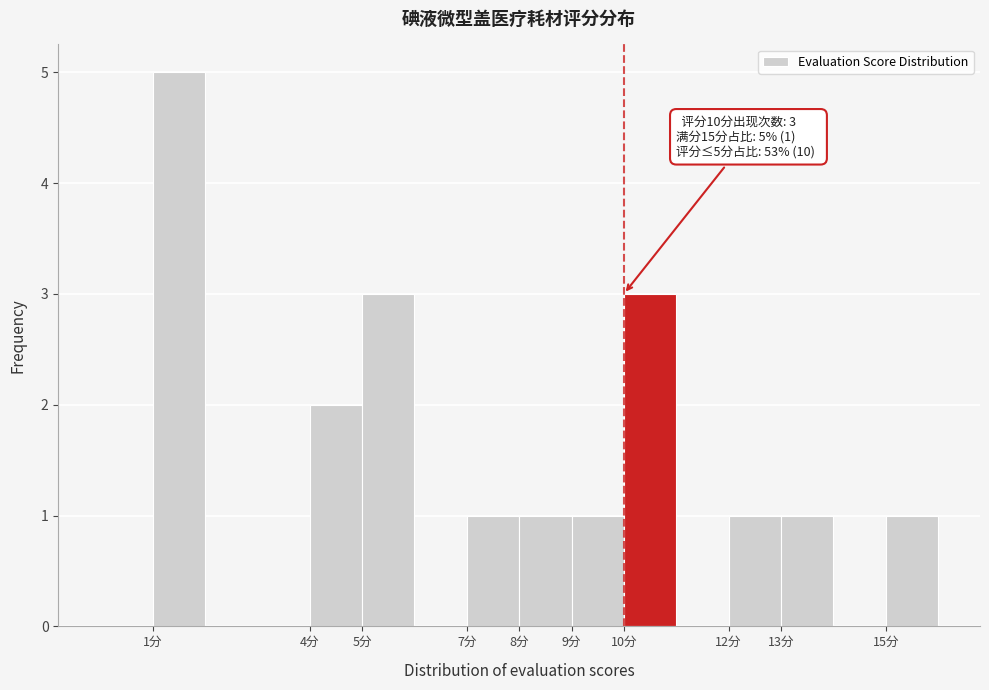

Over which range of the x-axis is the bar tallest?

1 to 2